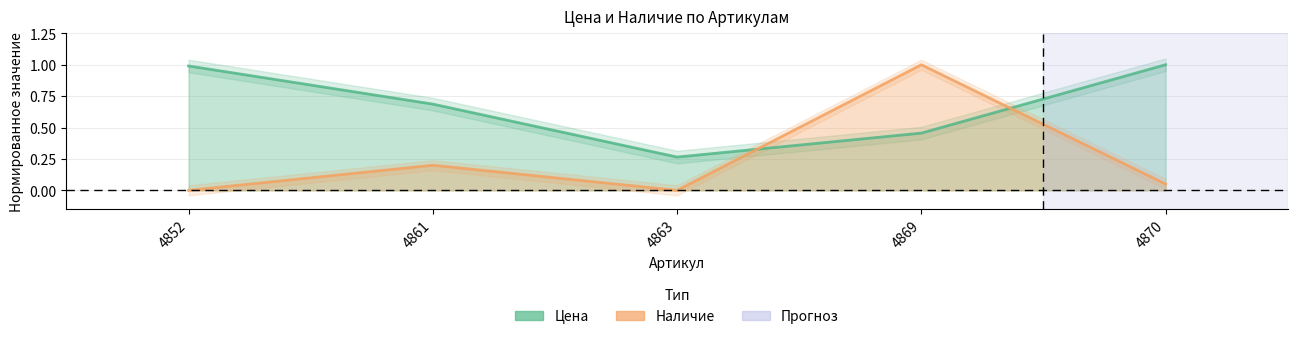

Between 4852 and 4869, which is larger?

4852